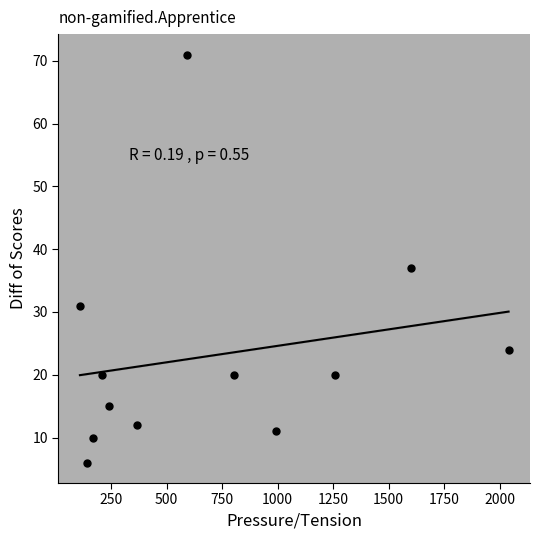

What Y value in the scatter plot is closest to 38?

37